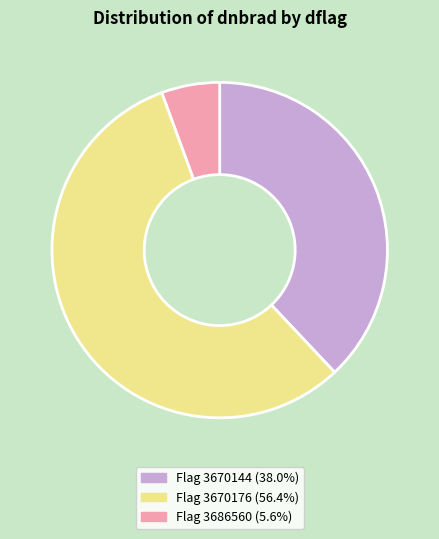

Is there any slice that represents more than half of the pie?

Yes